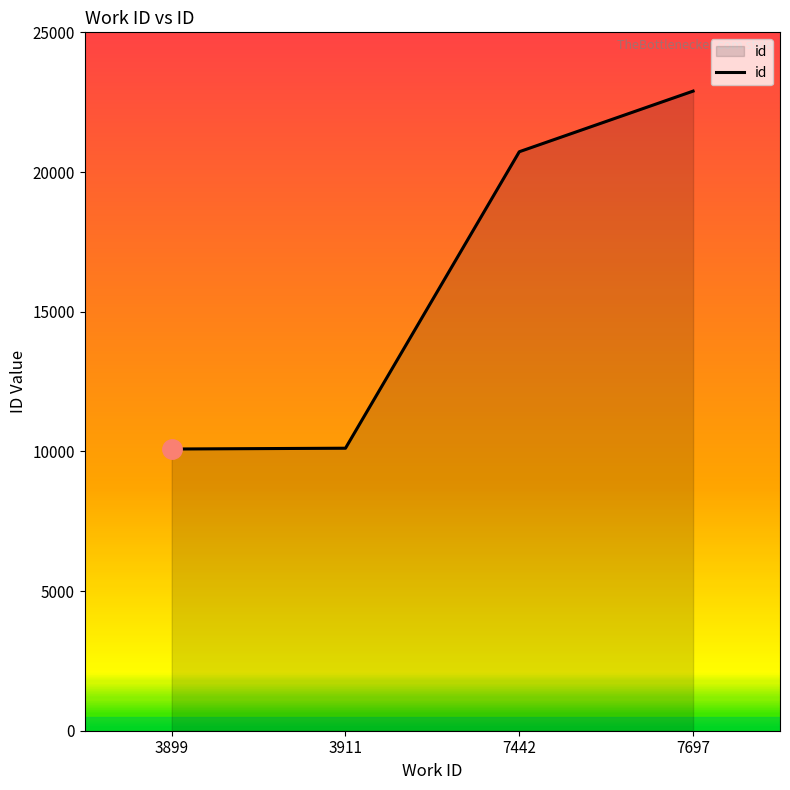

What is the difference between the values at 7697 and 3899?

12812